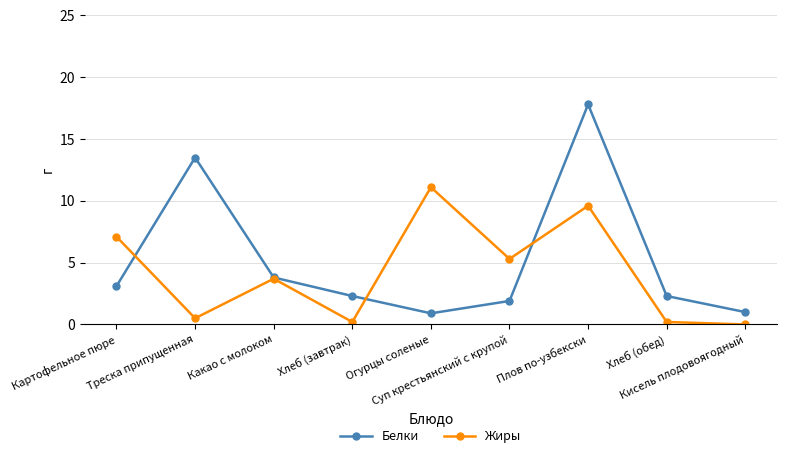

In Белки, how many points are higher than both neighbors (excluding endpoints)?

2